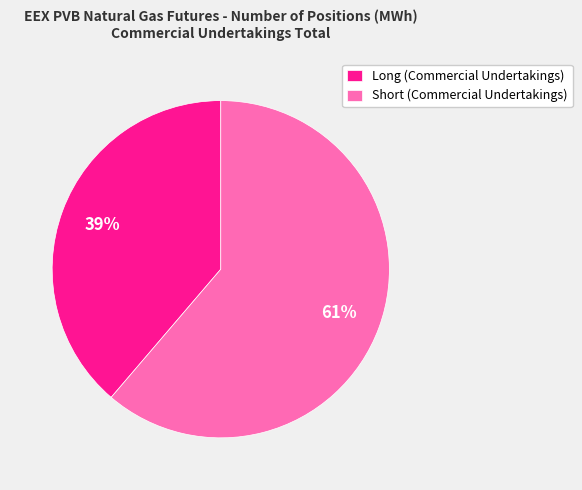

Is it true that Short (Commercial Undertakings) is 61% of the pie?

True